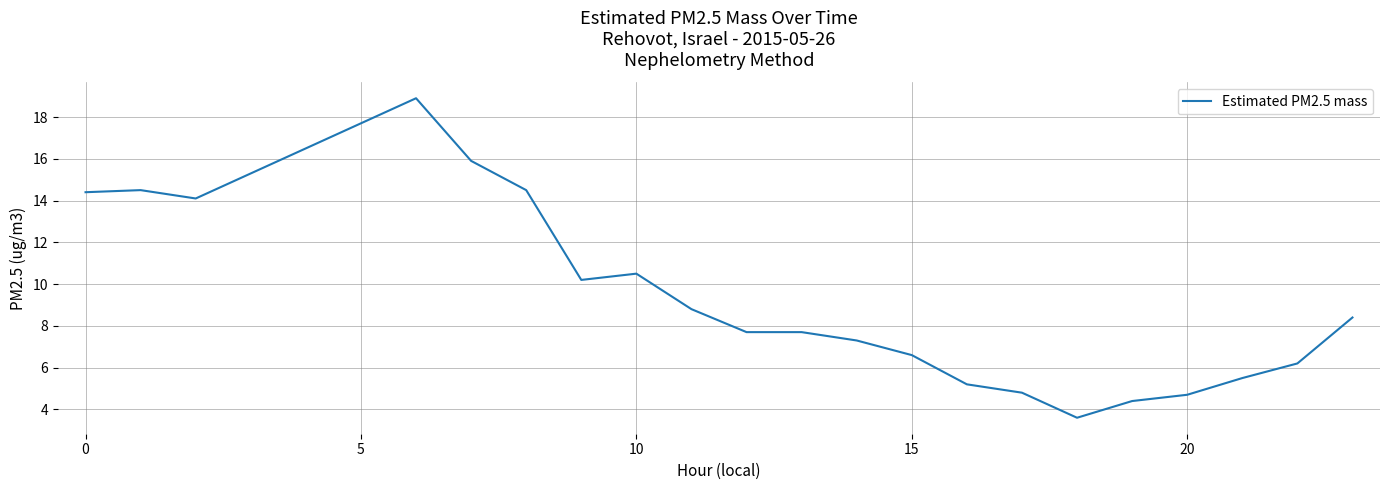

What is the smallest value displayed?

3.6